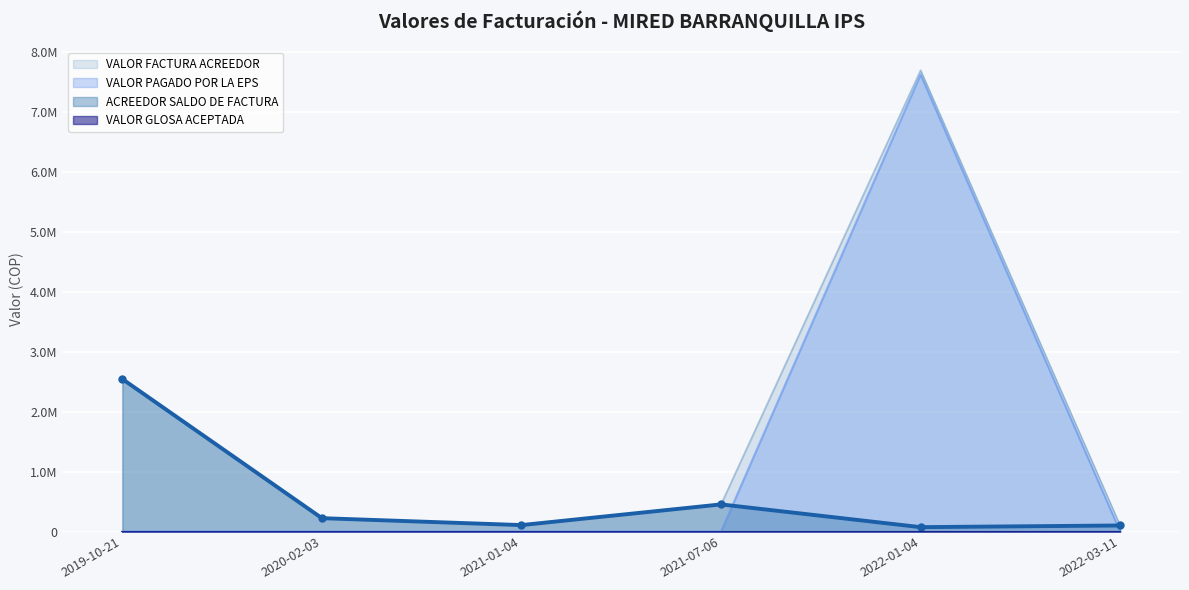

Reading left to right, list all the values displayed in this chart.

VALOR FACTURA ACREEDOR: 2019-10-21=2543182	2020-02-03=222435	2021-01-04=106969	2021-07-06=452018	2022-01-04=7694449	2022-03-11=100536
VALOR PAGADO POR LA EPS: 2019-10-21=0	2020-02-03=0	2021-01-04=0	2021-07-06=0	2022-01-04=7621749	2022-03-11=0
ACREEDOR SALDO DE FACTURA: 2019-10-21=2543182	2020-02-03=222435	2021-01-04=106969	2021-07-06=452018	2022-01-04=72700	2022-03-11=100536